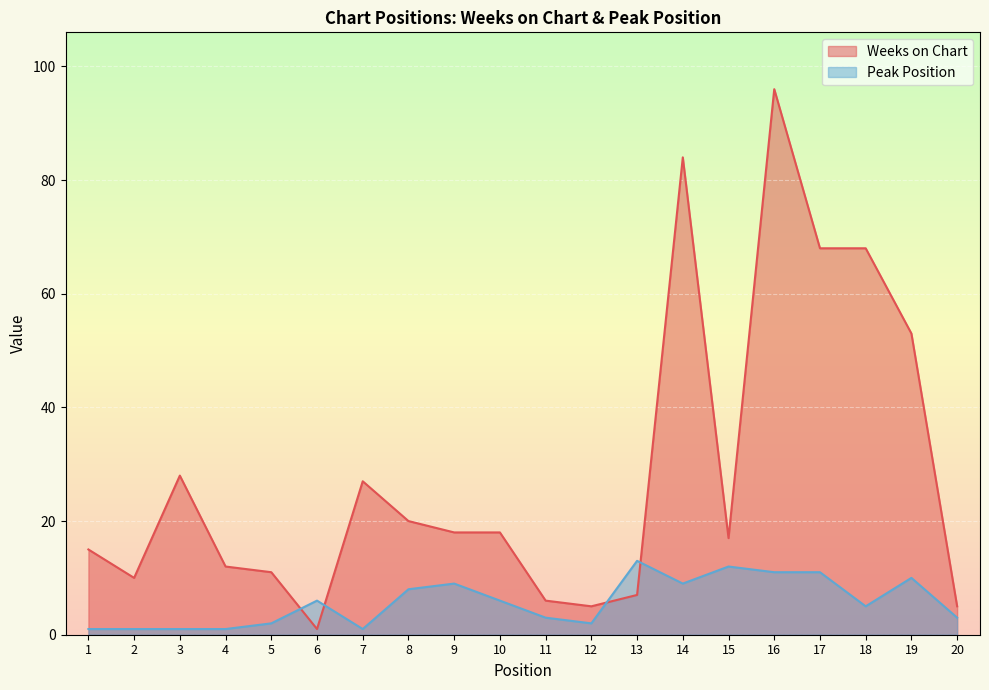

Which label corresponds to the smallest value in the chart?

6